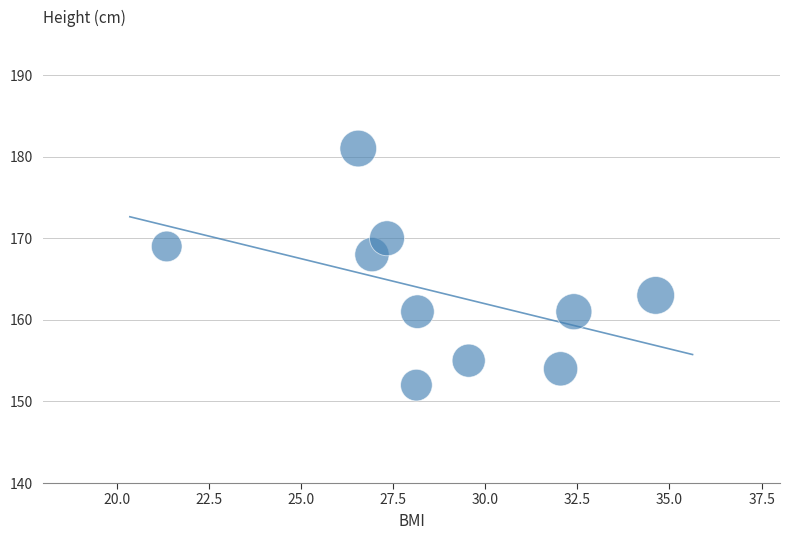

What Y value in the scatter plot is closest to 166?

168